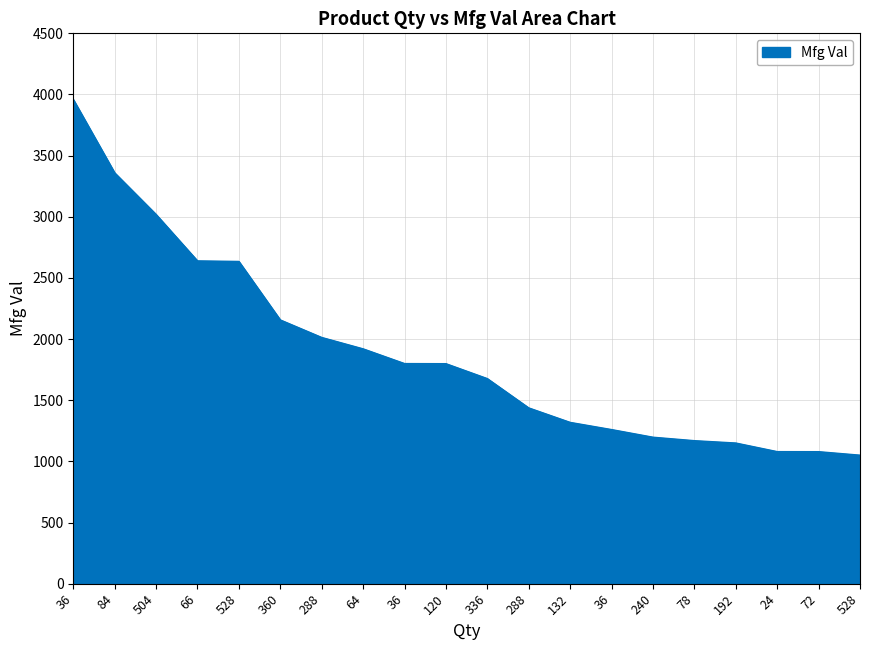

Does the chart have visible grid lines?

Yes